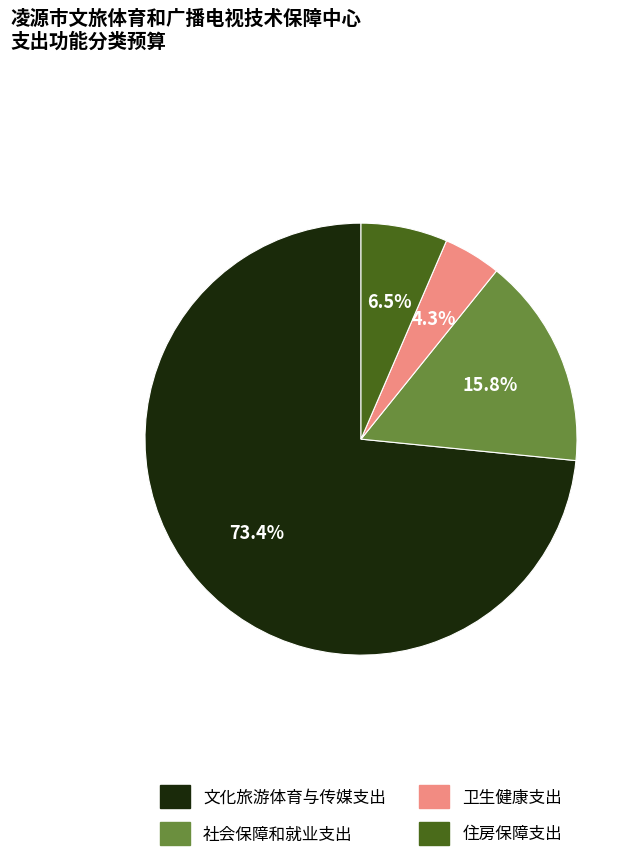

Is there any slice that represents more than half of the pie?

Yes